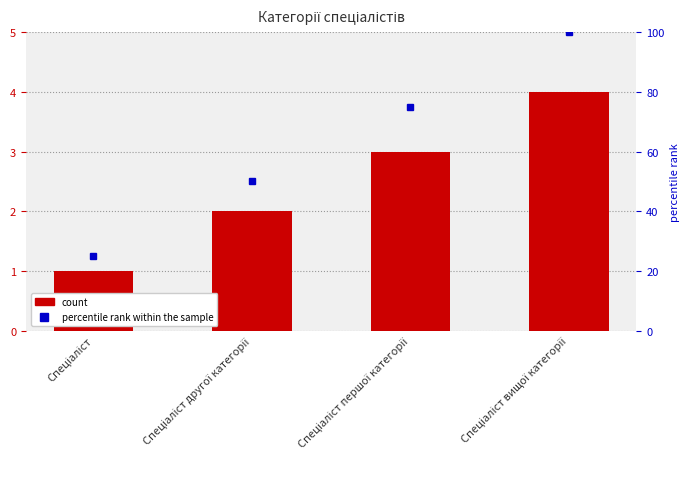

What is the label of the 2nd bar from the right?

Спеціаліст першої категорії